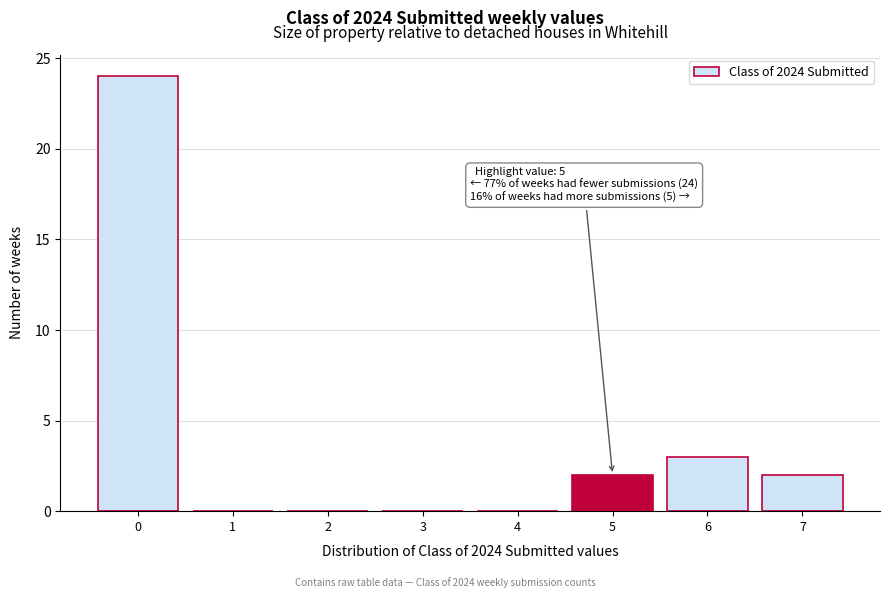

Reading left to right, transcribe all the data shown in this chart.

0=24	1=0	2=0	3=0	4=0	5=2	6=3	7=2